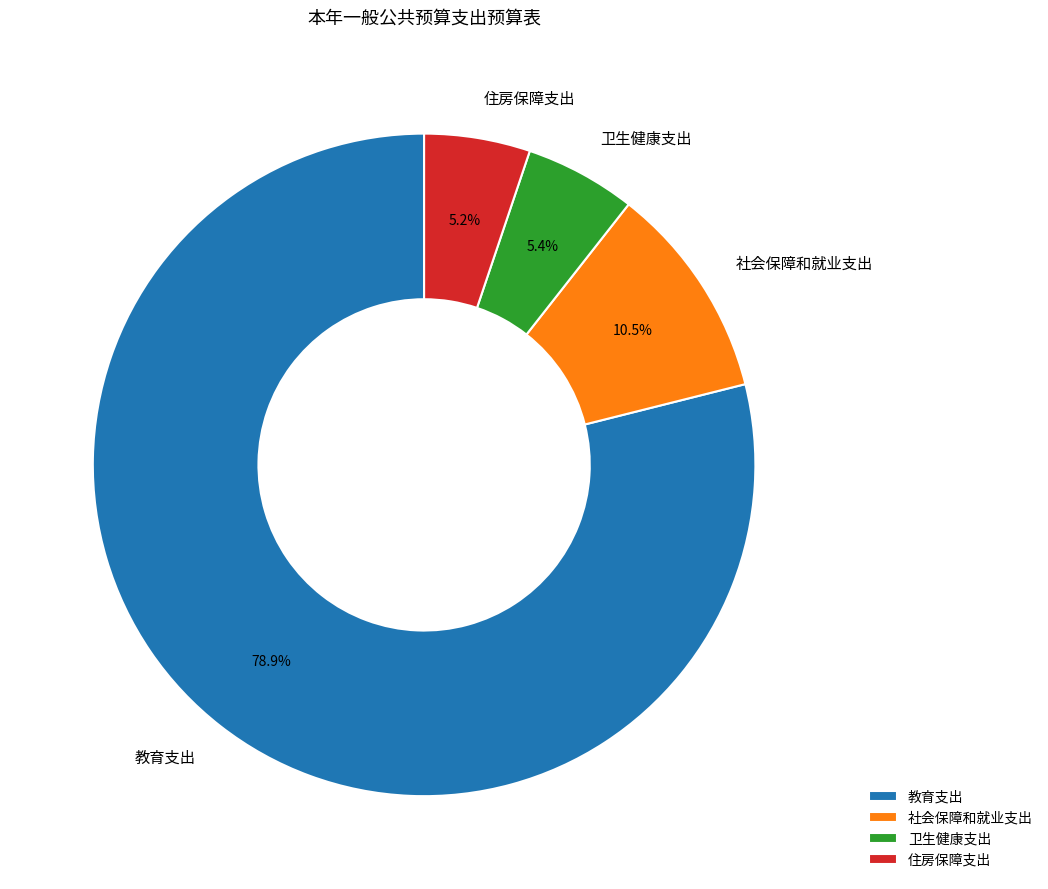

What percentage is NOT represented by 社会保障和就业支出?

89.5%